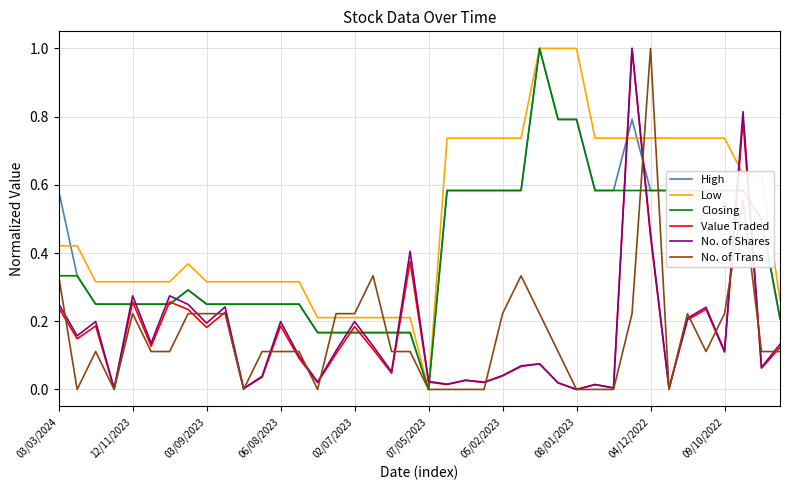

What is the maximum value for Value Traded?

1.0